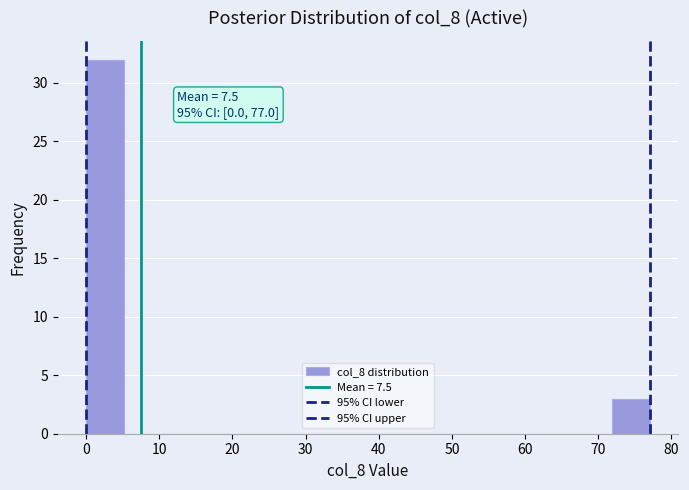

Which range on the x-axis has the tallest bar?

0 to 5